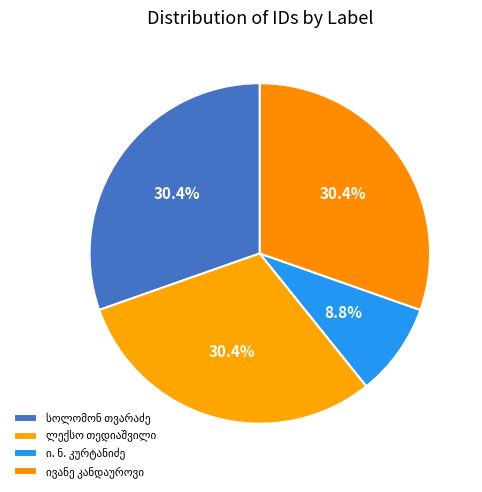

Is there a majority slice in this chart?

No